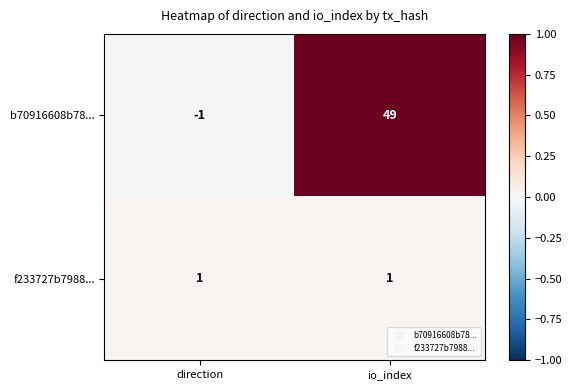

What is the sum of all b70916608b78... values?

48